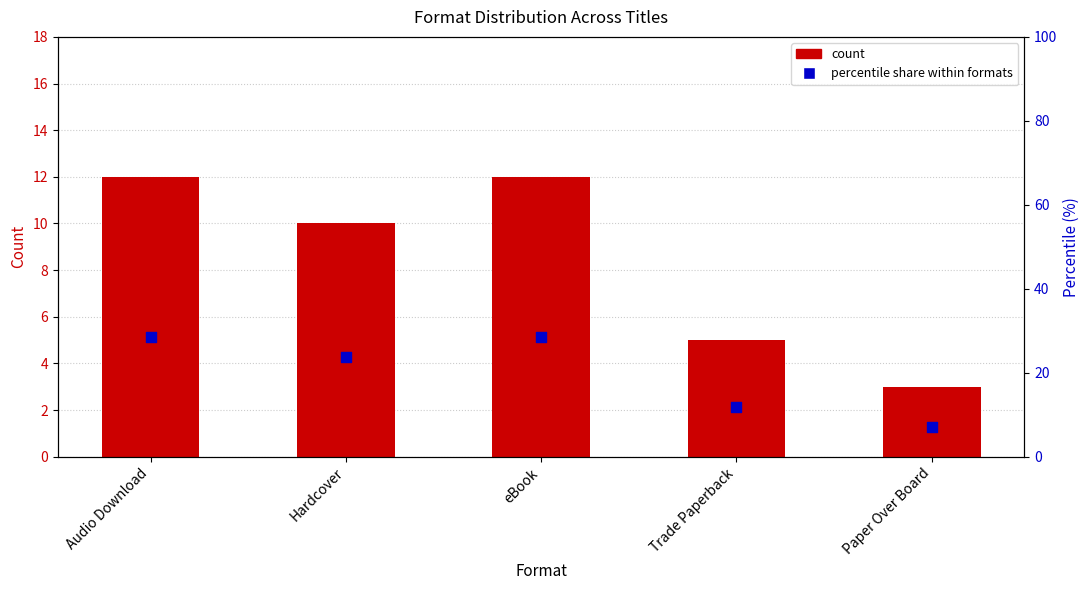

At which category is the sum across all series the highest?

Audio Download